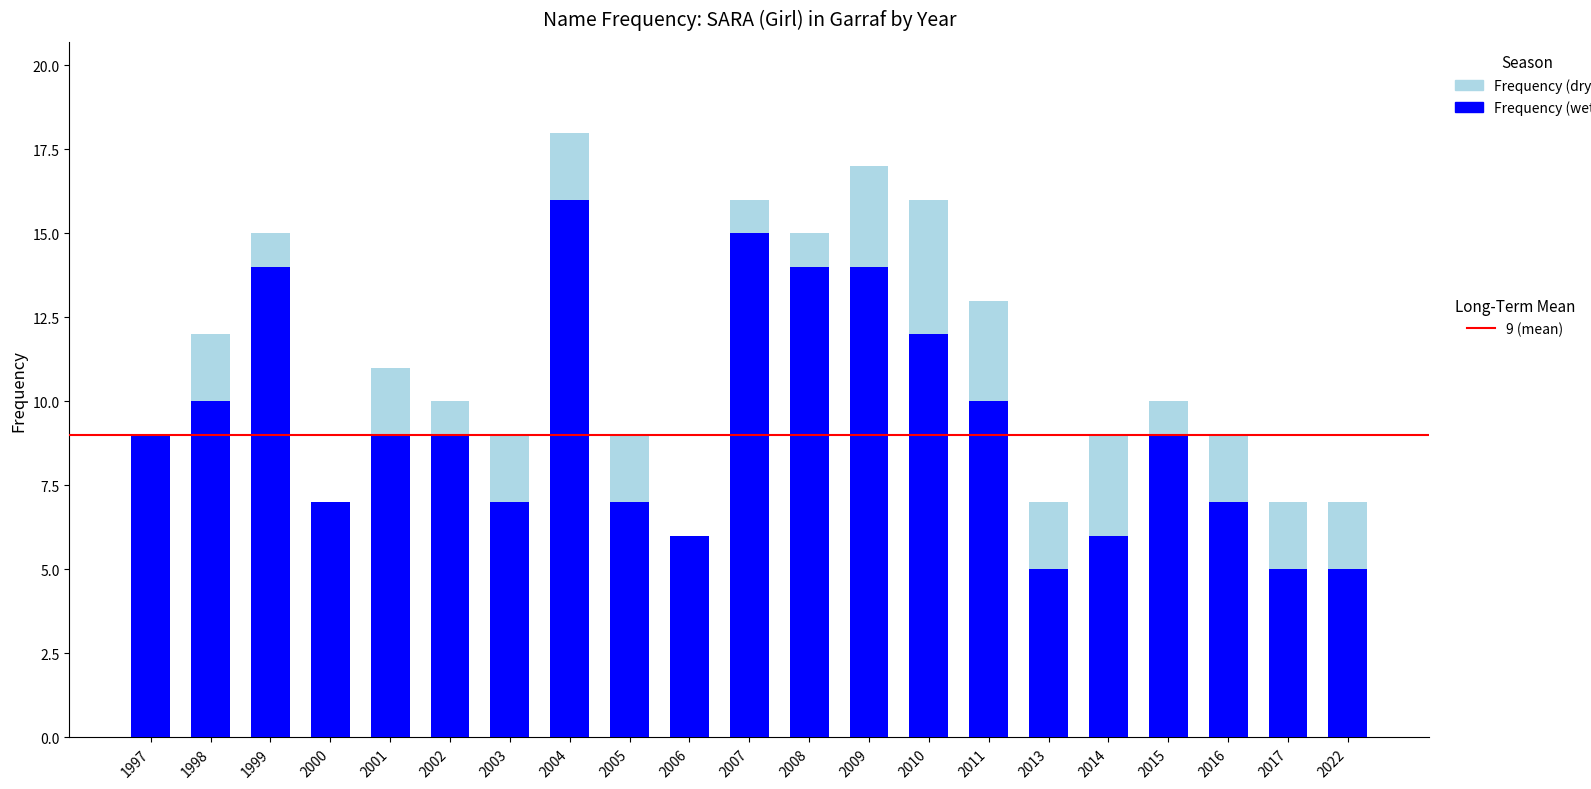

What is the total value across all series at 2006?

6